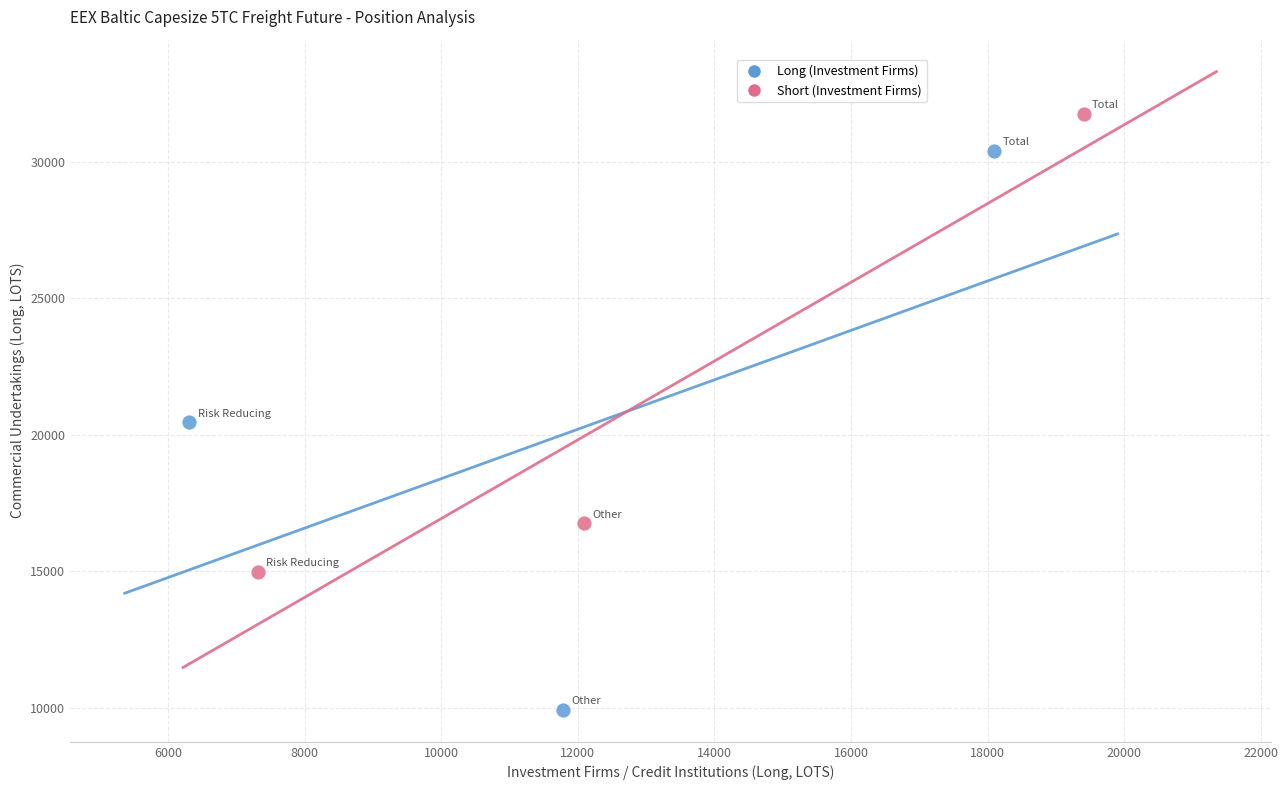

Which series contains the highest Y value?

Short (Investment Firms)